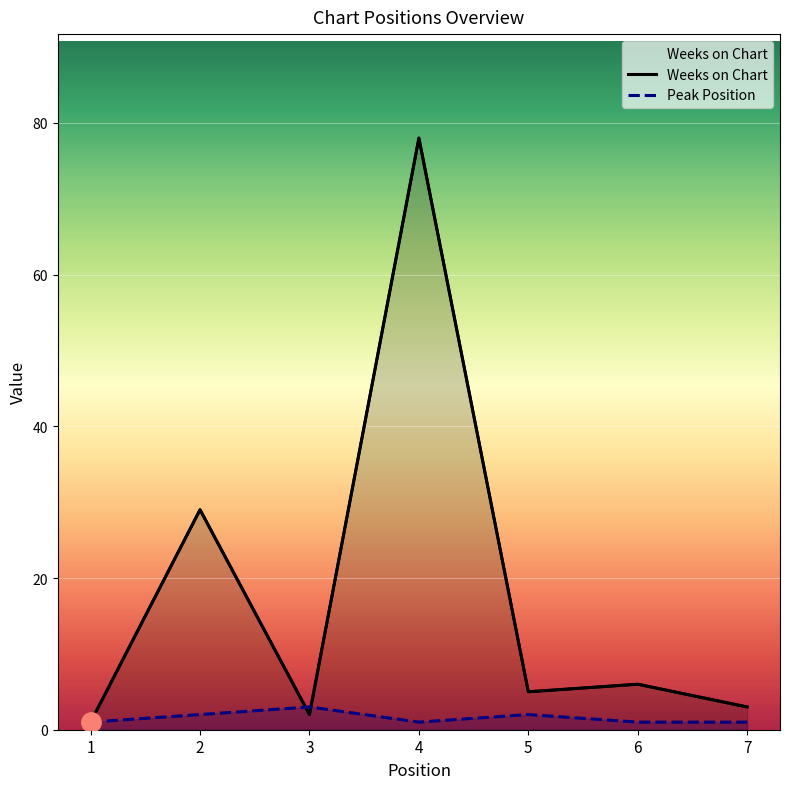

Which series has the largest total across all categories?

Weeks on Chart